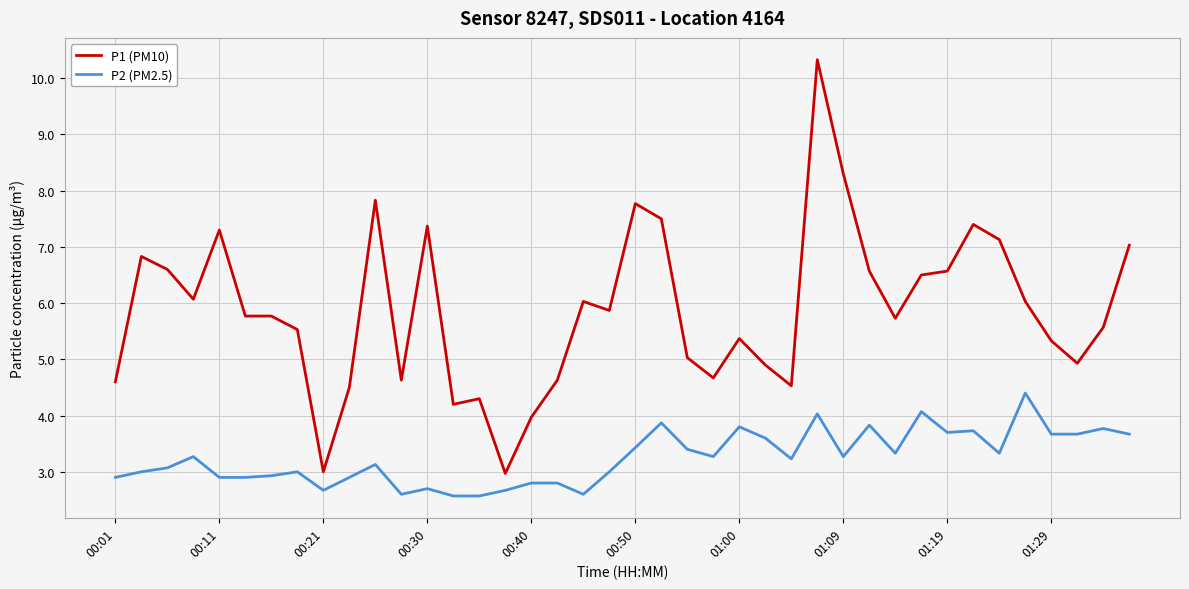

Which series has the largest total across all categories?

P1 (PM10)